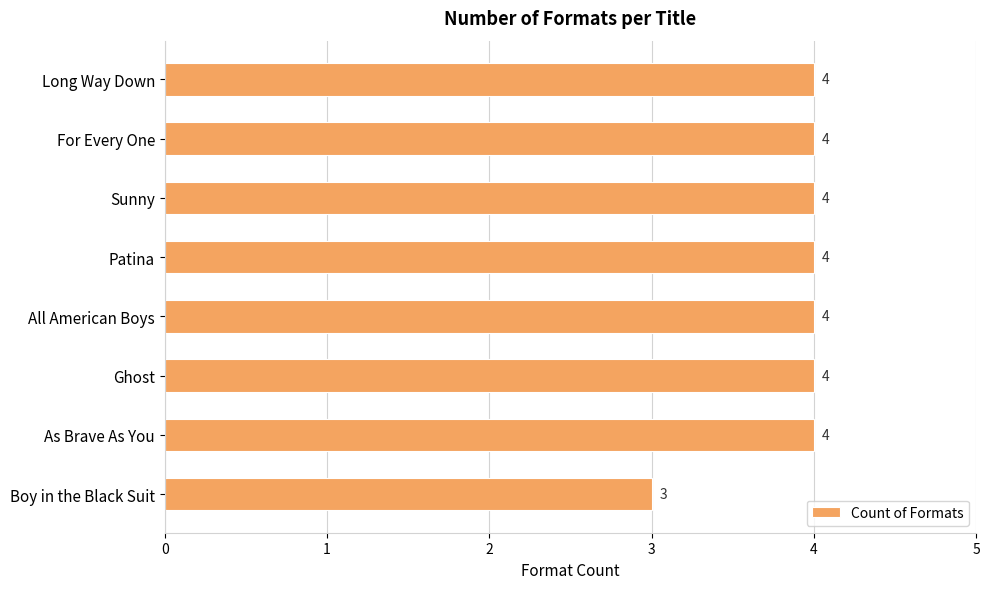

How many values are between 4 and 5?

7